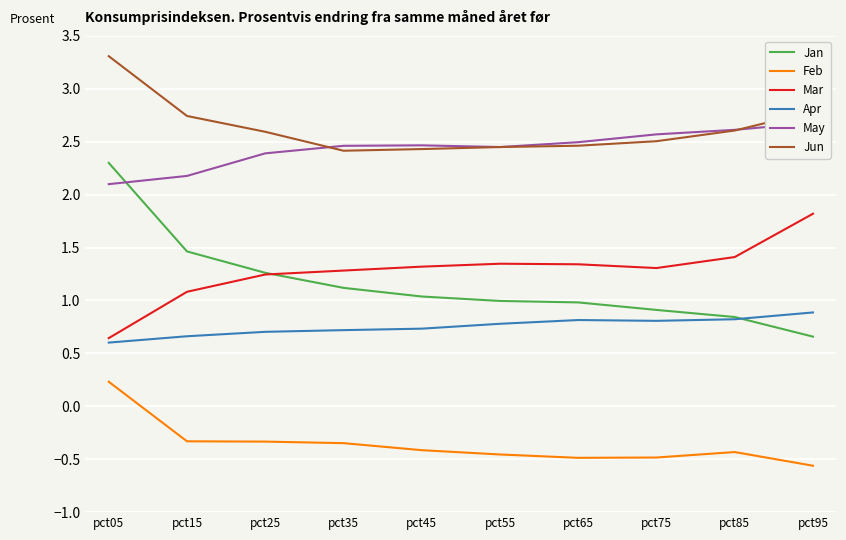

List the labels in order of Jun value, smallest first.

pct35, pct45, pct55, pct65, pct75, pct25, pct85, pct15, pct95, pct05